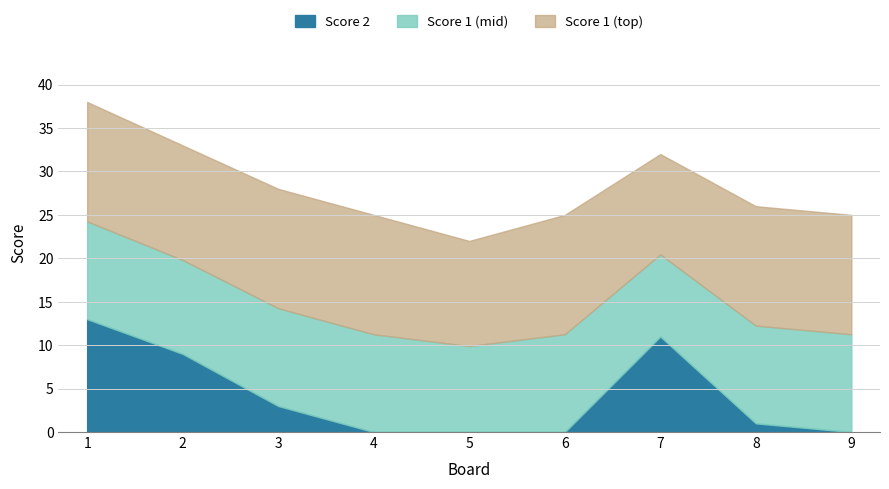

What is the value of the Score 1 point at the 9th from the left?

25